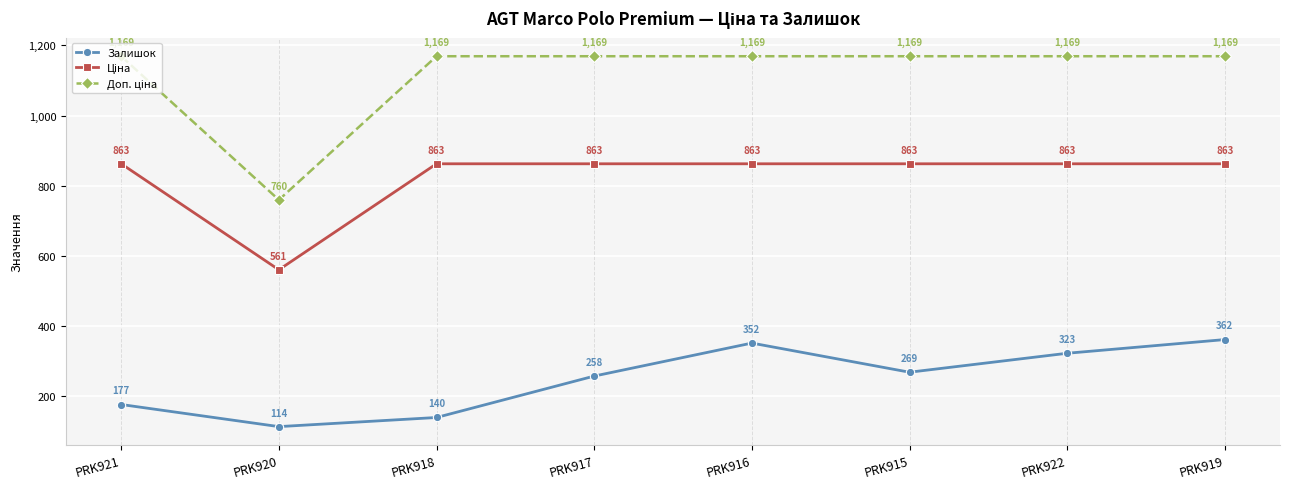

What is the difference between the highest and lowest values at PRK919?

807.2